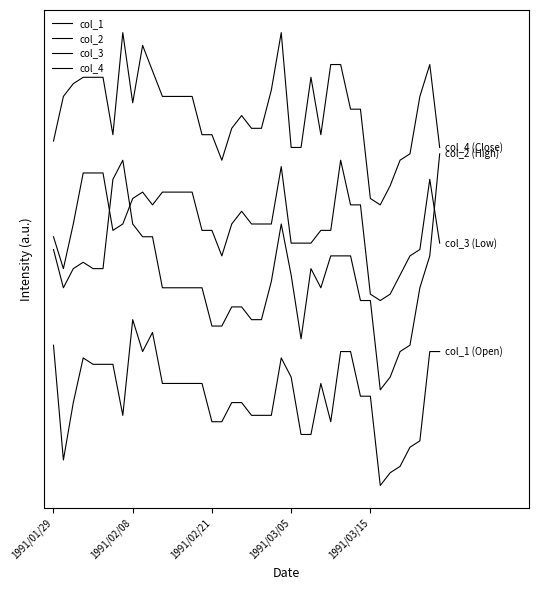

At how many categories does at least one series exceed 2?

40